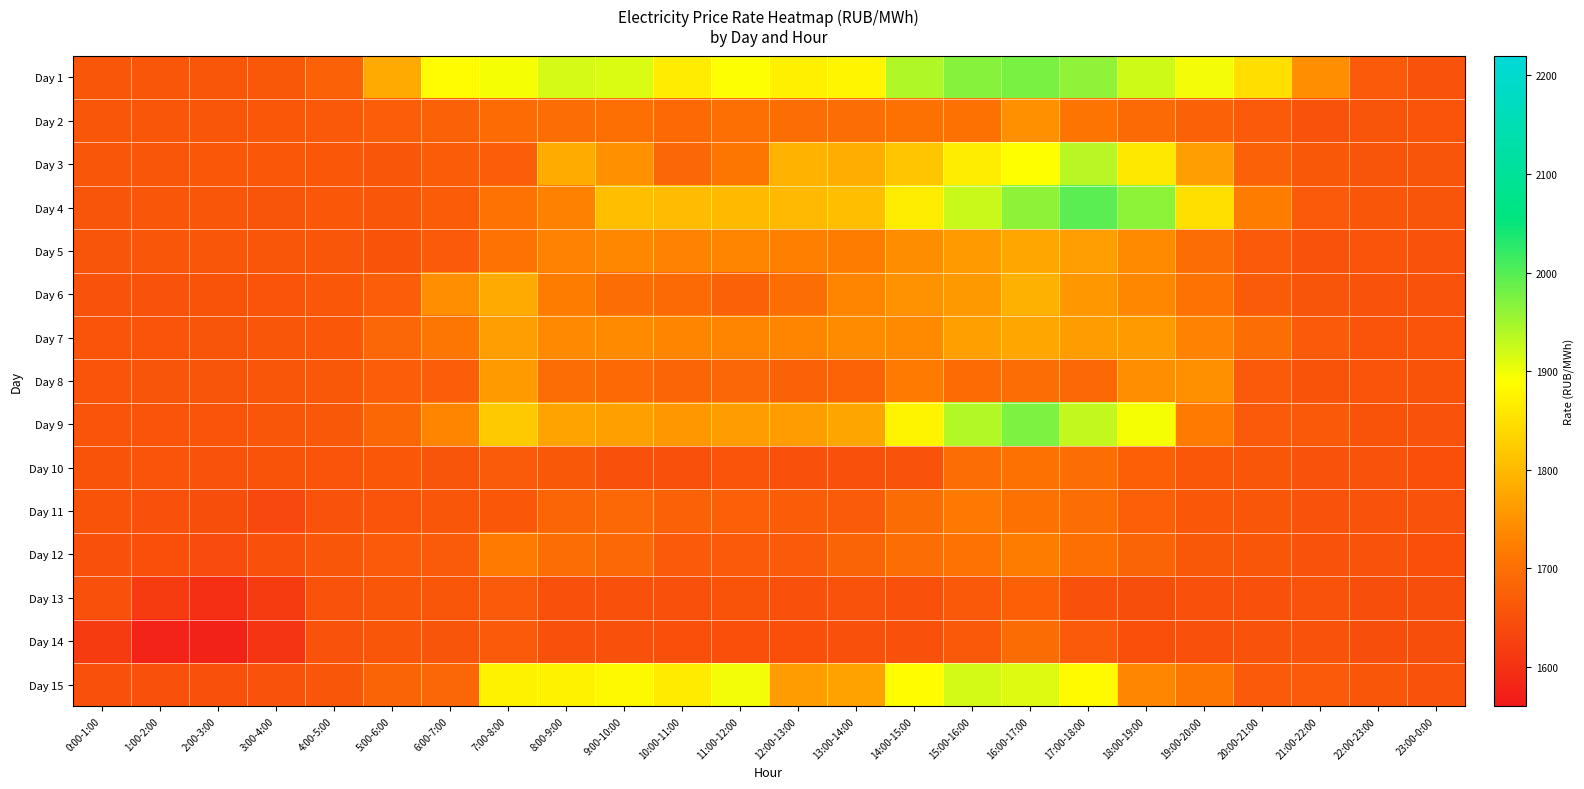

Between 21:00-22:00 and 12:00-13:00, which is larger?

12:00-13:00